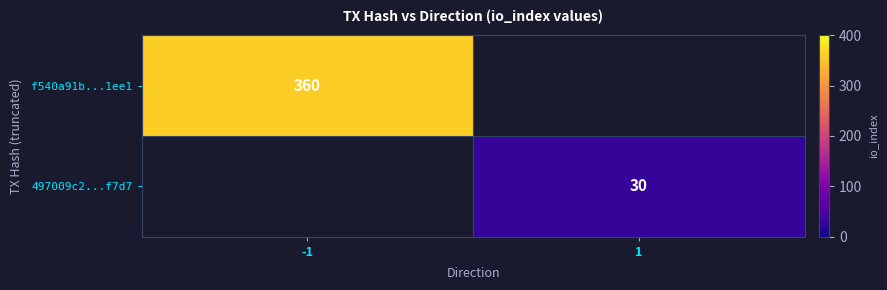

Which has a higher value, 1 or -1?

-1